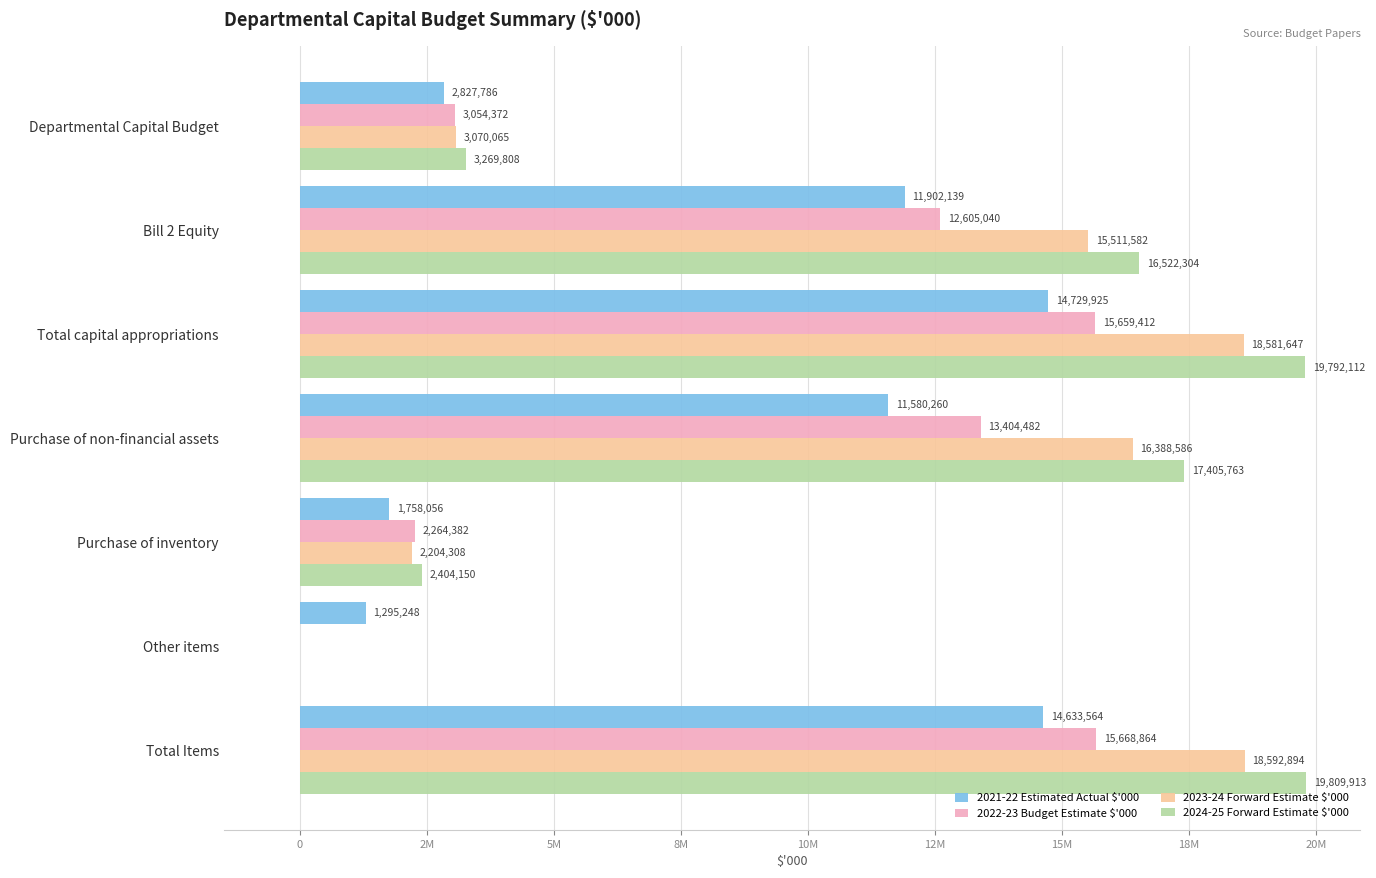

What are all the series names shown in the legend?

2021-22 Estimated Actual $'000, 2022-23 Budget Estimate $'000, 2023-24 Forward Estimate $'000, 2024-25 Forward Estimate $'000